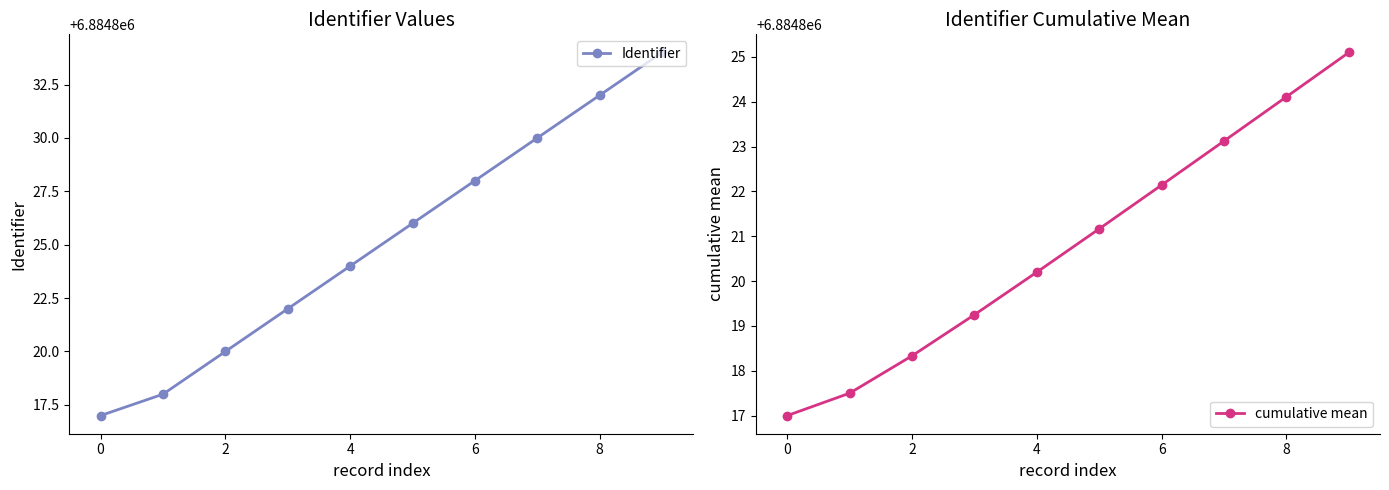

Is the value of cumulative mean at 2 greater than the value of Identifier at 8?

No